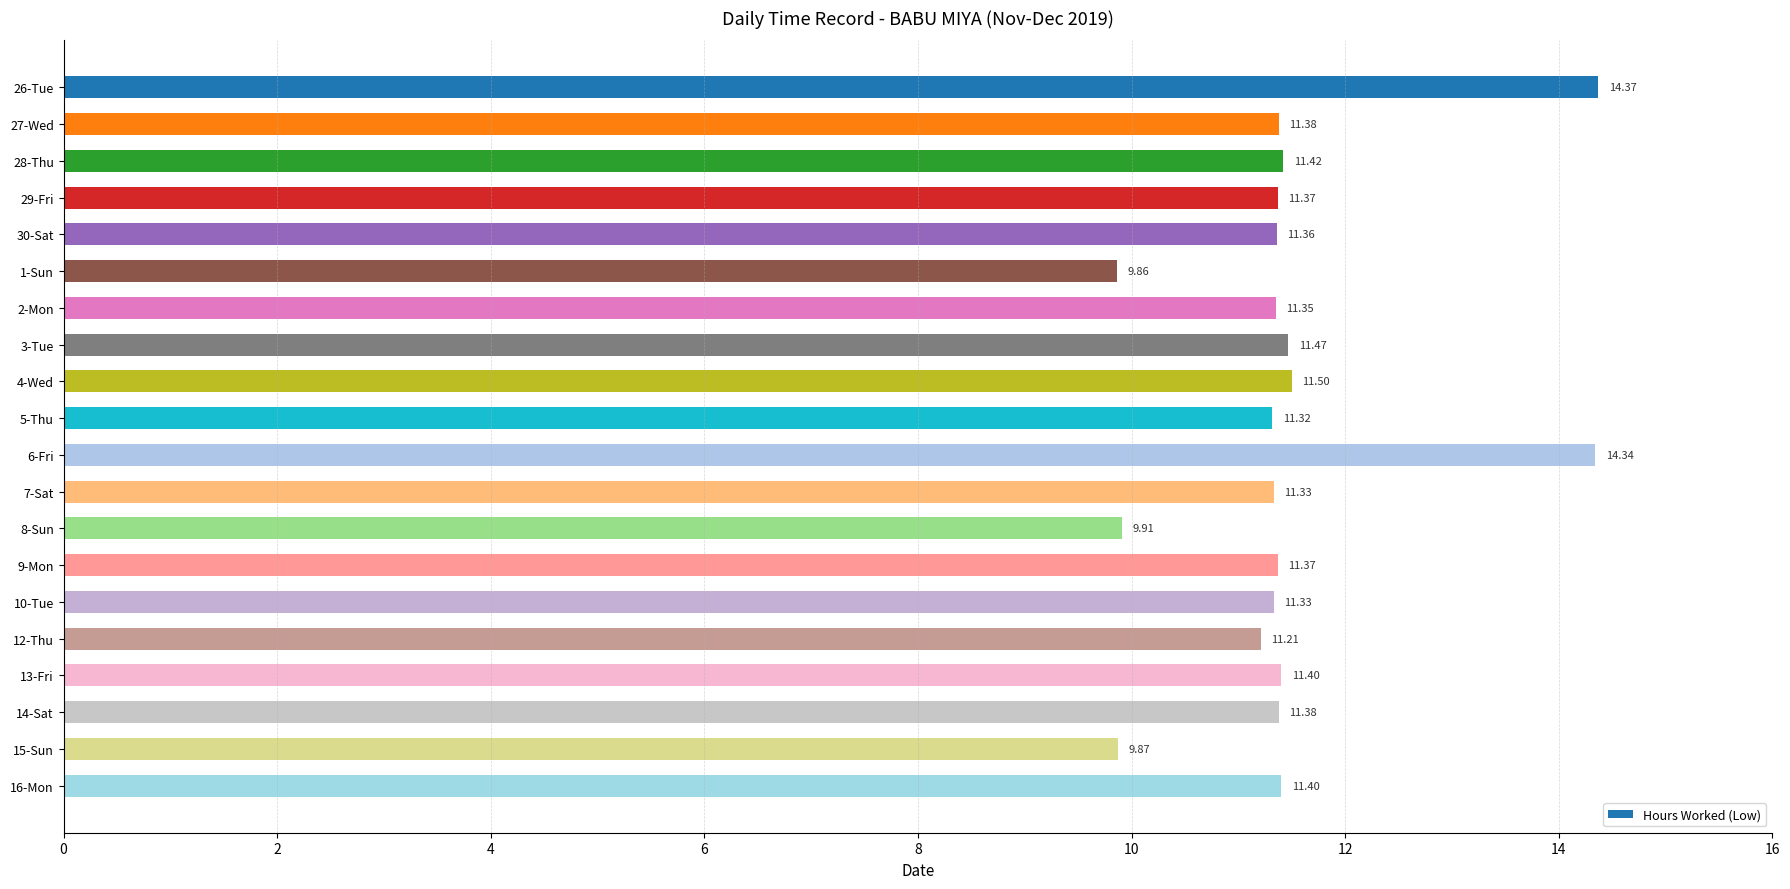

What is the sum of all values?

228.9